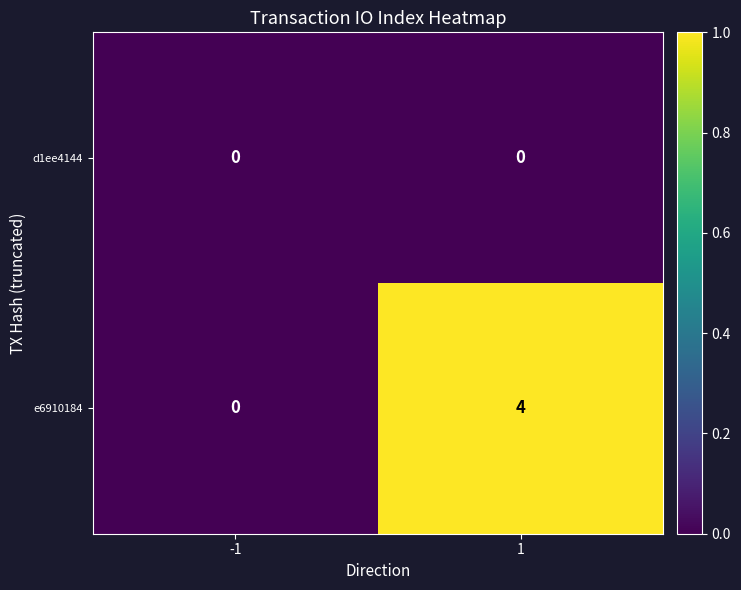

The value of d1ee4144 at -1 is 0. True or false?

True